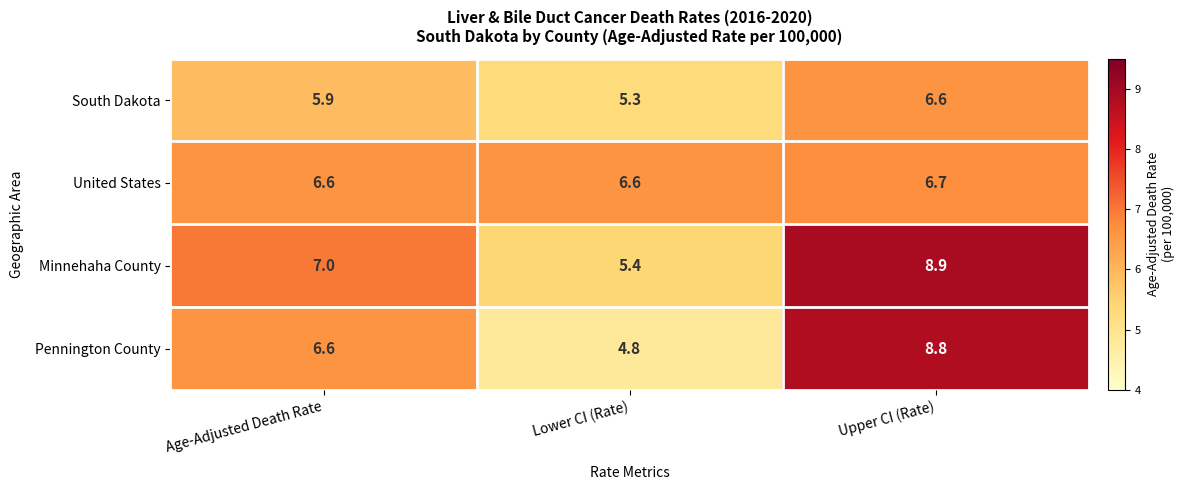

What is the sum of the Minnehaha County values at Lower CI (Rate) and Age-Adjusted Death Rate?

12.4